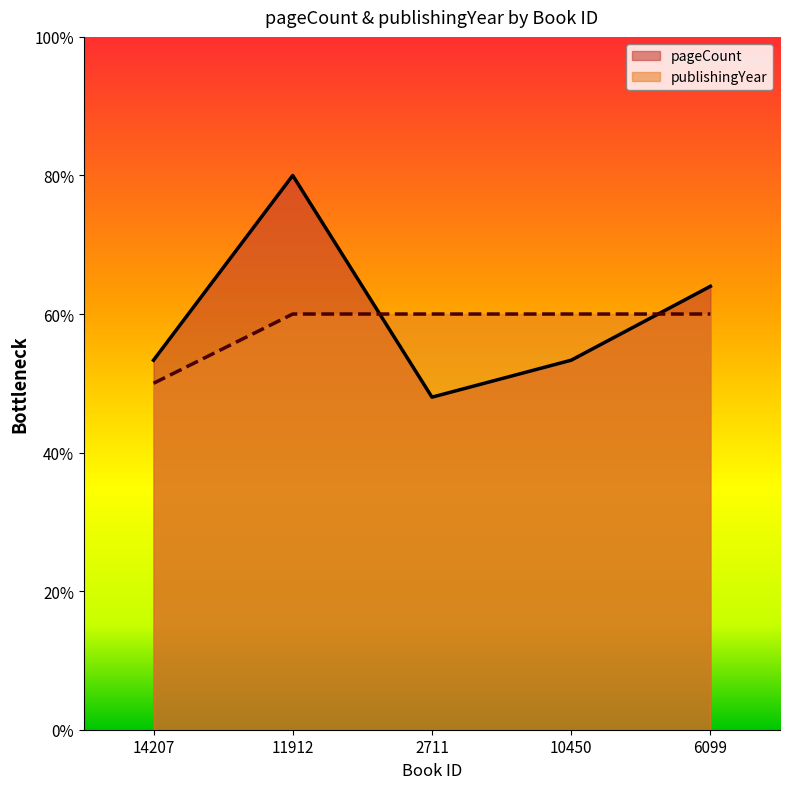

True or false: publishingYear has more than 2 interior local peaks.

False